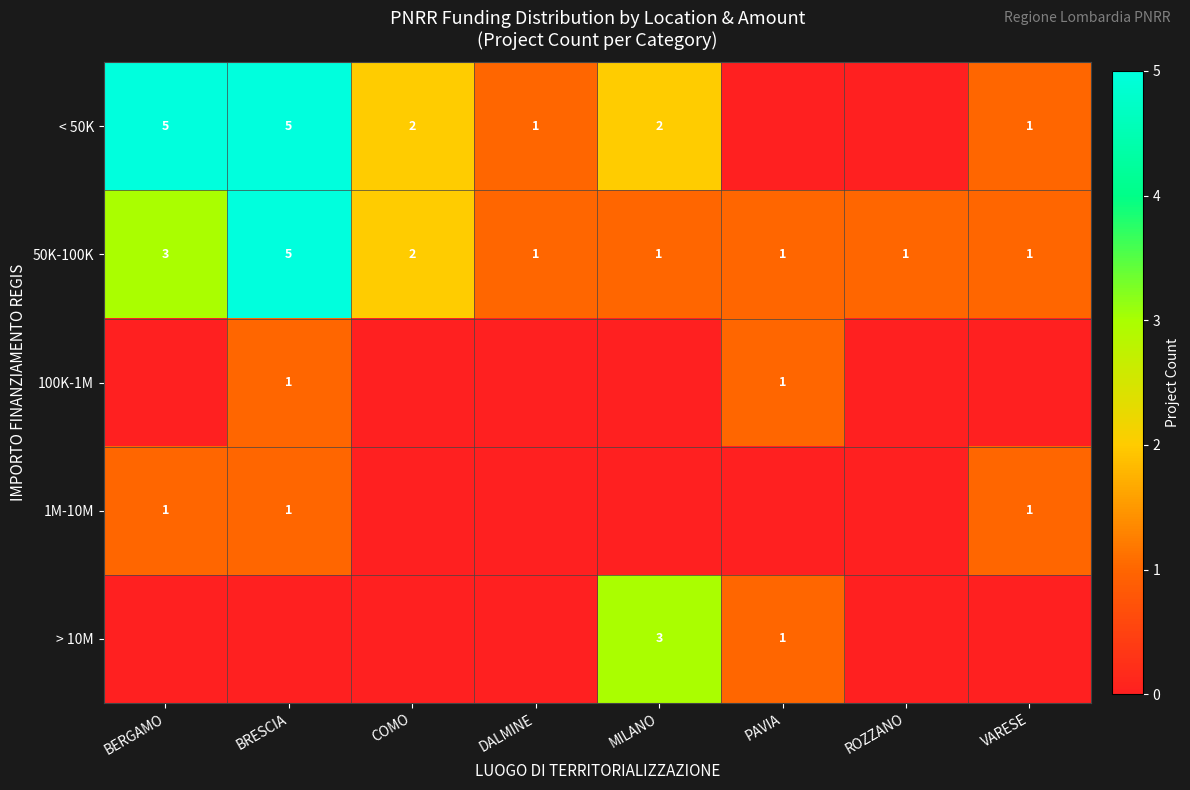

What is the maximum value for 50K-100K?

5